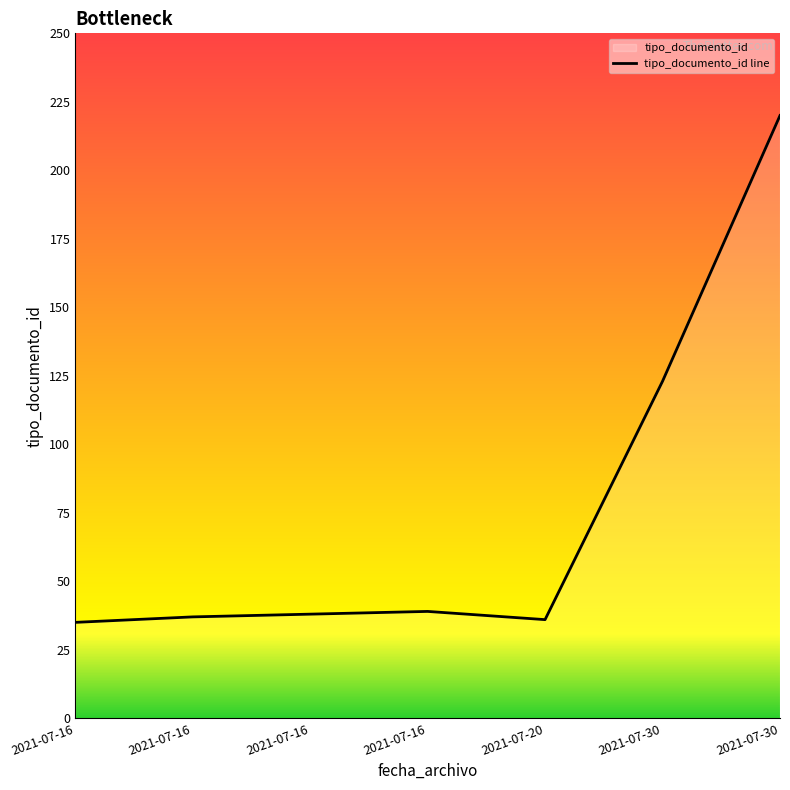

Read the value at 2021-07-16, to the nearest 5.

40